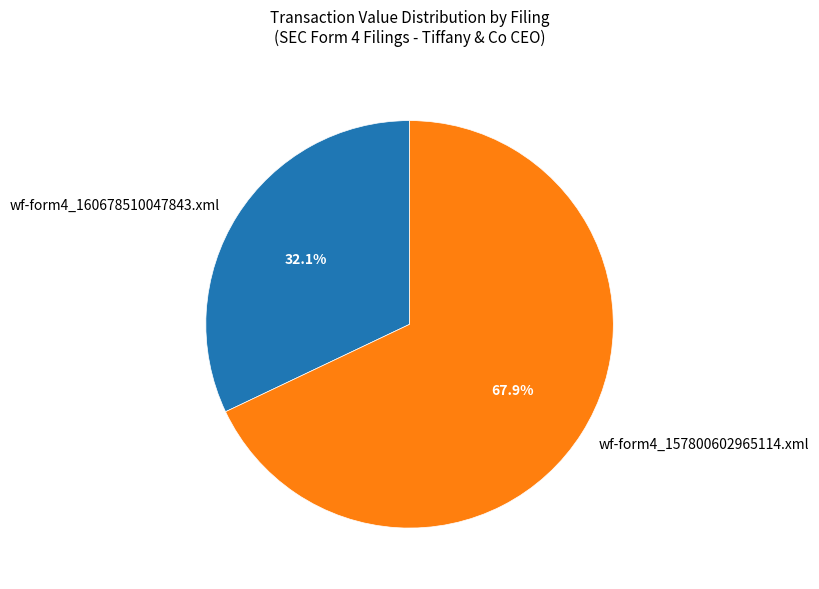

How many segments does this pie chart have?

2